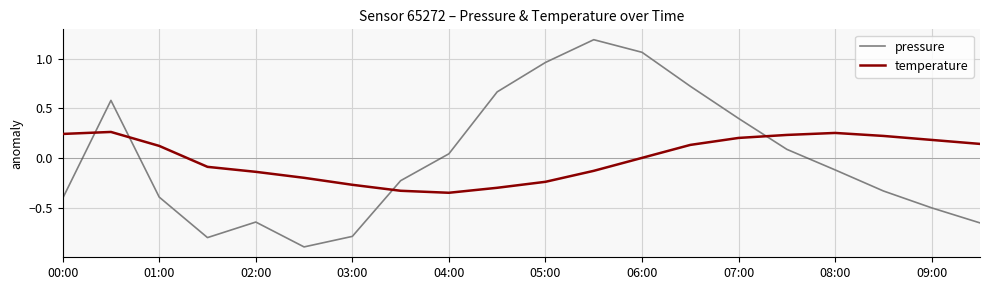

Rank the series by their maximum value, from highest to lowest.

pressure, temperature